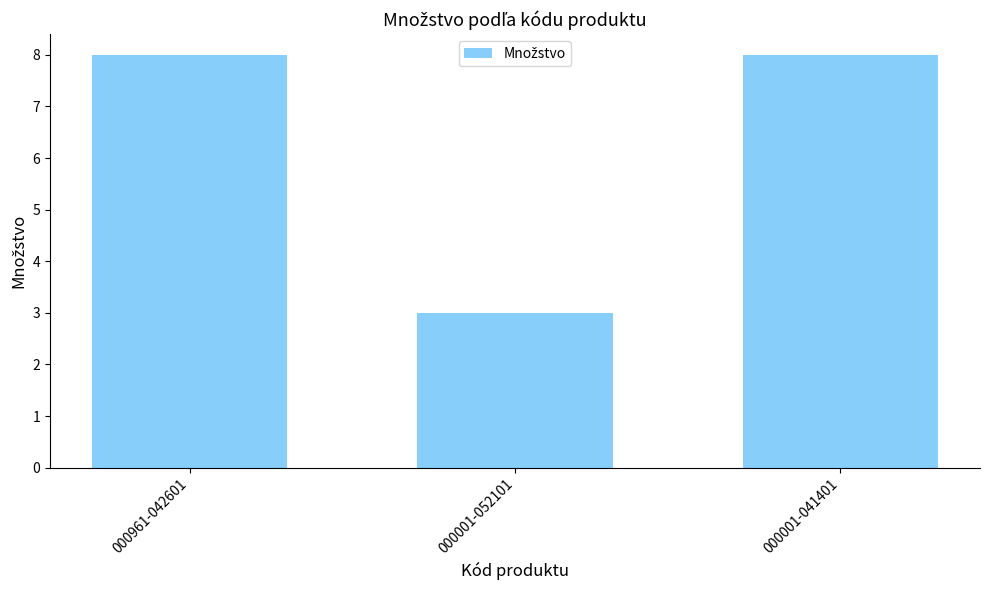

Does the chart contain any negative values?

No